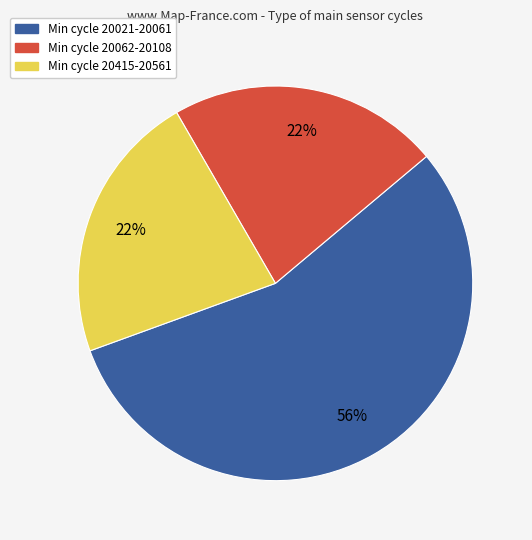

How many segments does this pie chart have?

3